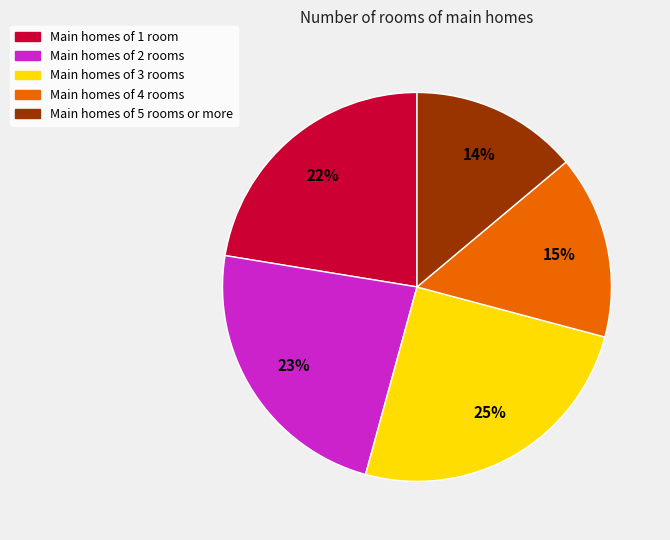

To the nearest percent, what is the difference between the largest and smallest slice percentages?

11%